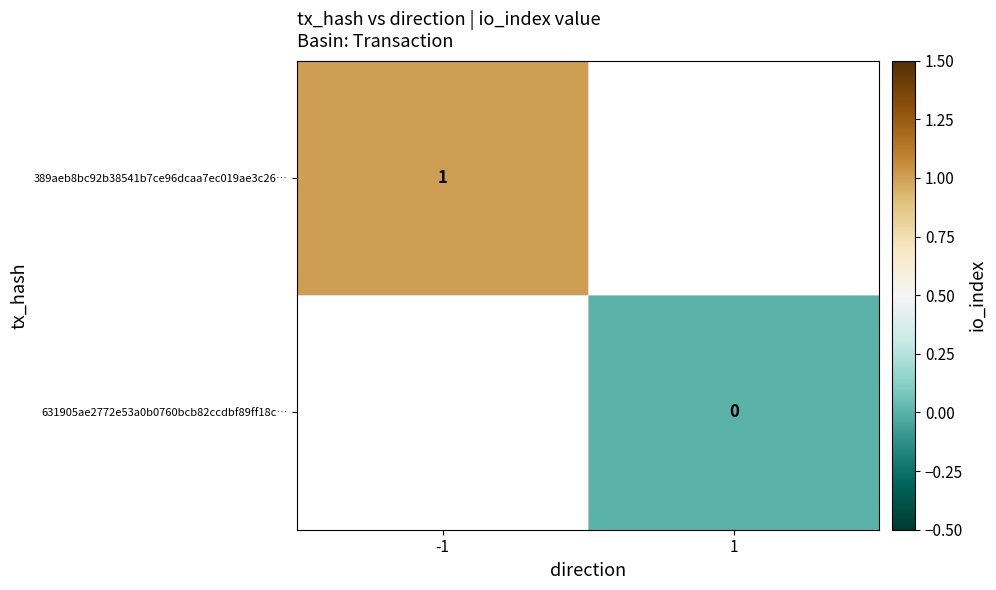

Is it true that 389aeb8bc92b38541b7ce96dcaa7ec019ae3c26… equals 1 at -1?

True